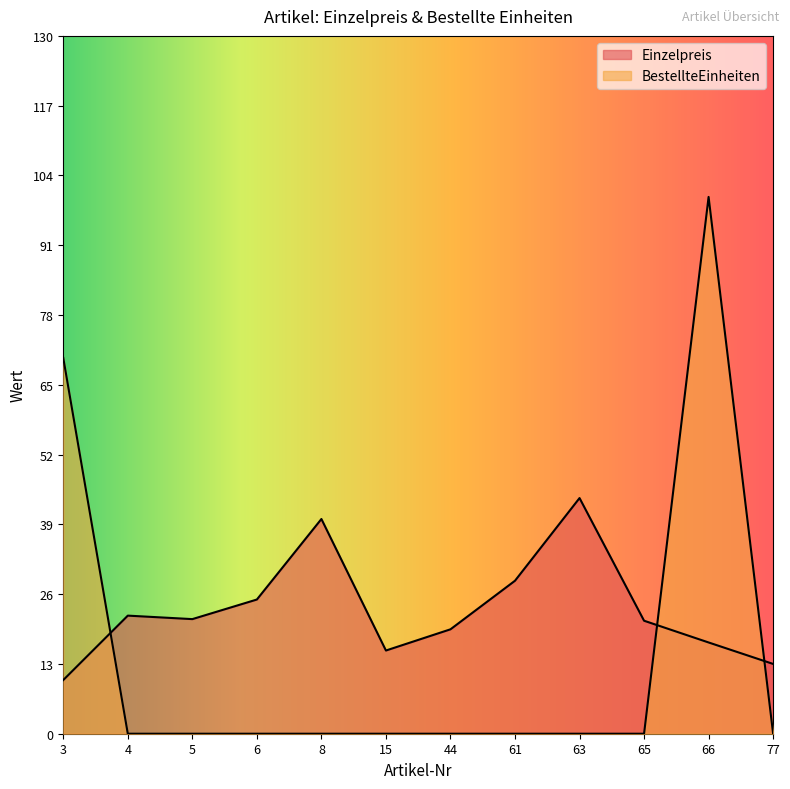

At which category is the sum across all series the highest?

66